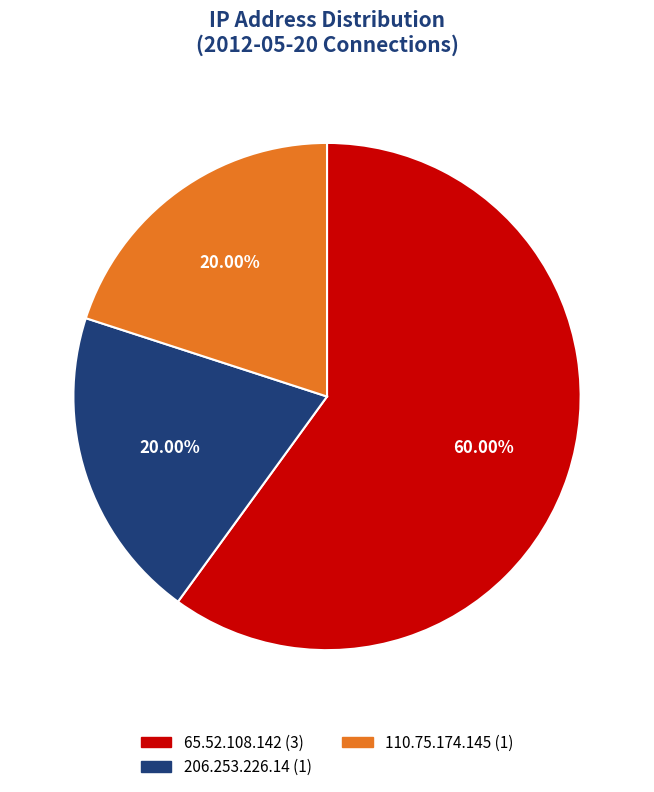

To the nearest percent, what portion does 110.75.174.145 represent?

20%